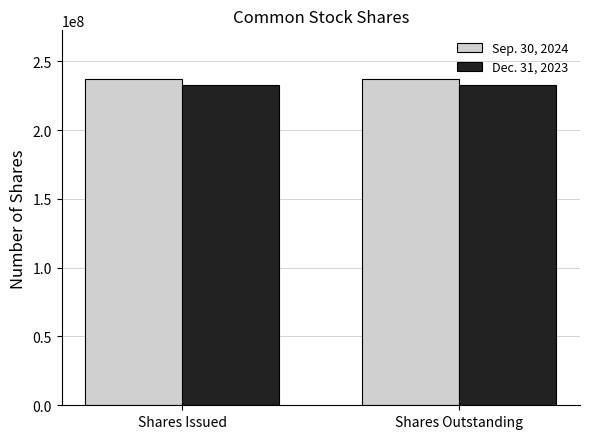

Does the chart contain stacked bars?

No